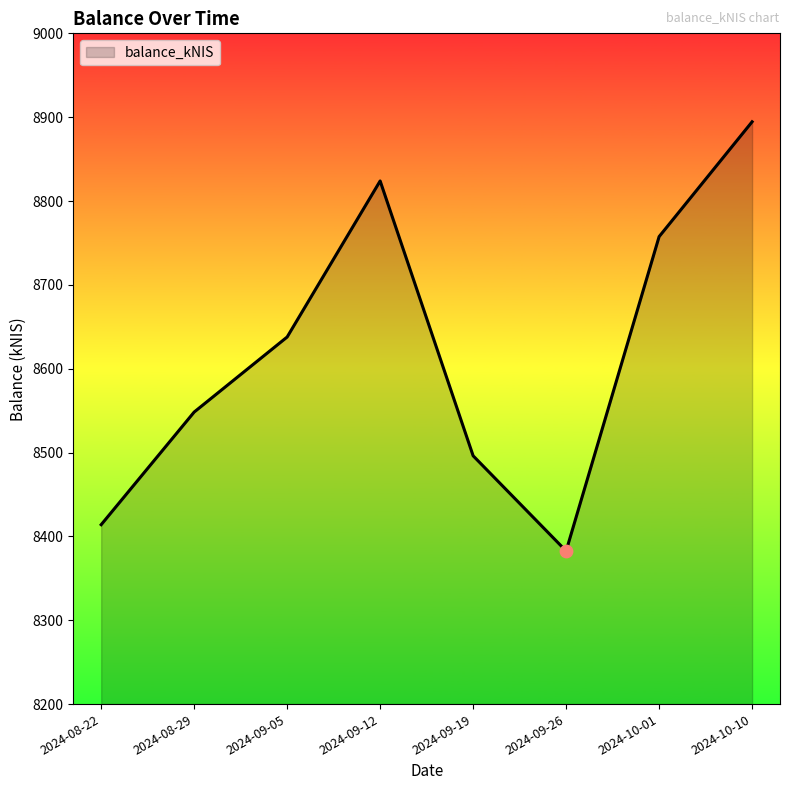

Which has a higher value, 2024-09-05 or 2024-08-22?

2024-09-05